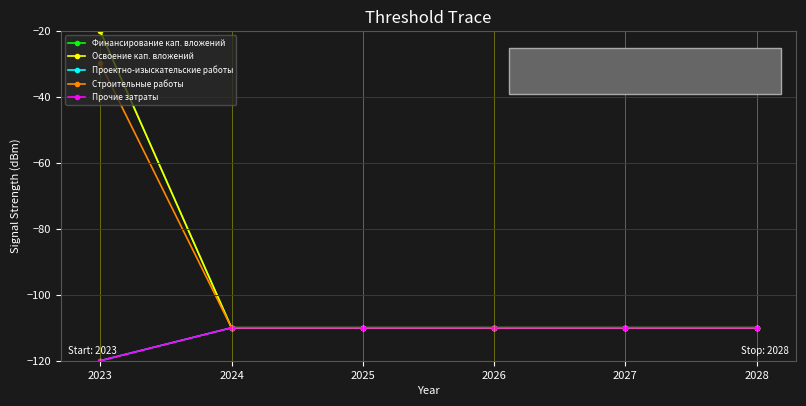

List the labels in order of Прочие затраты value, largest first.

2024, 2025, 2026, 2027, 2028, 2023